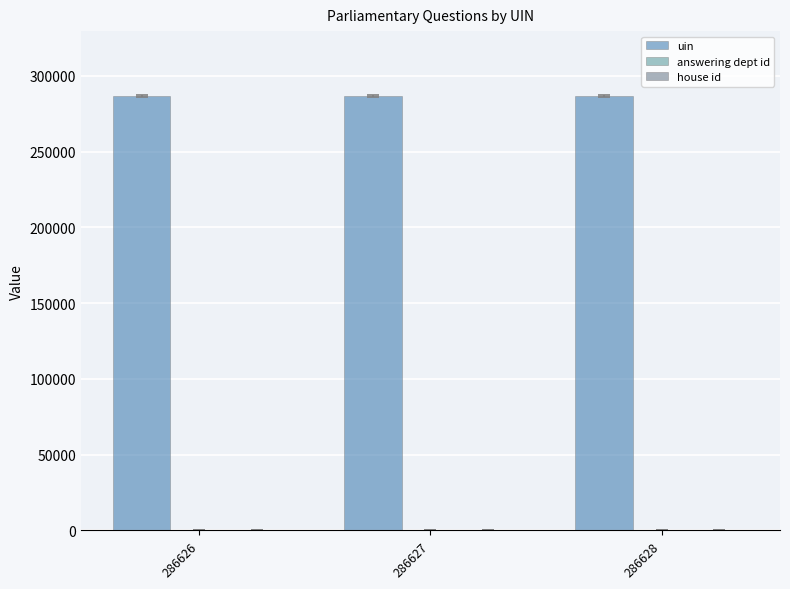

Reading left to right, transcribe all the data shown in this chart.

uin: 286626=286626	286627=286627	286628=286628
answering dept id: 286626=29	286627=29	286628=29
house id: 286626=1	286627=1	286628=1